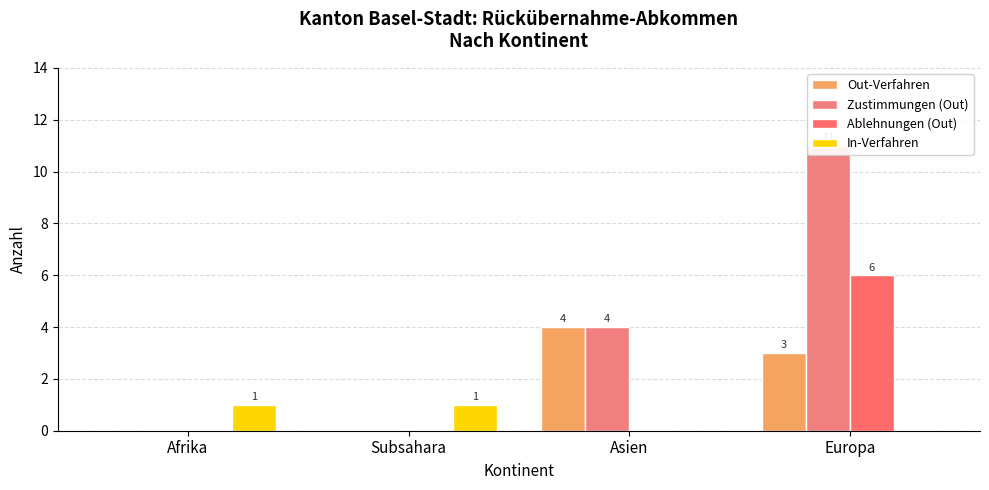

Rank the series at Subsahara from lowest to highest value.

Out-Verfahren, Zustimmungen (Out), Ablehnungen (Out), In-Verfahren